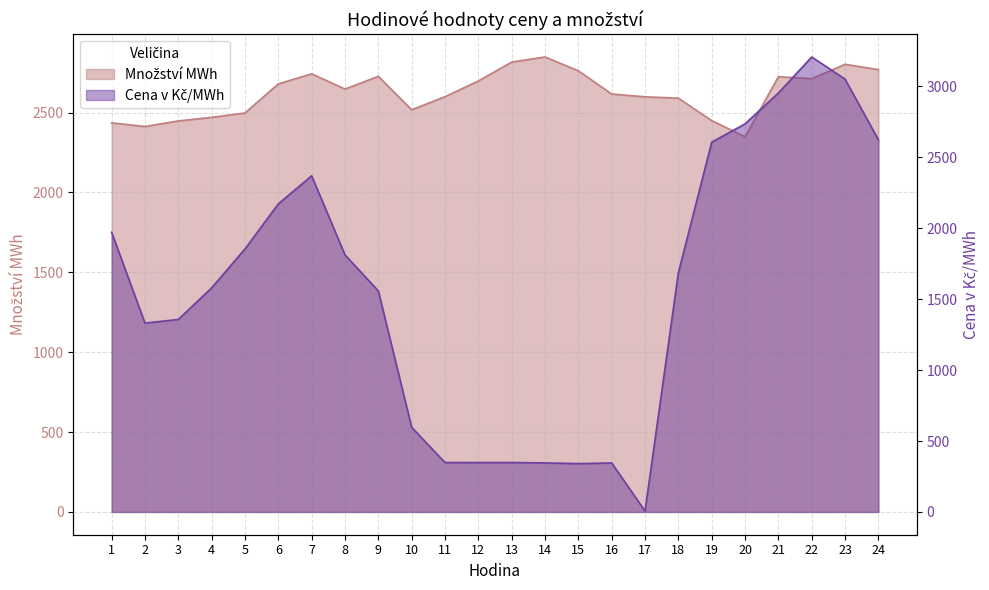

How many times do Cena v Kč/MWh and Množství MWh cross each other?

2